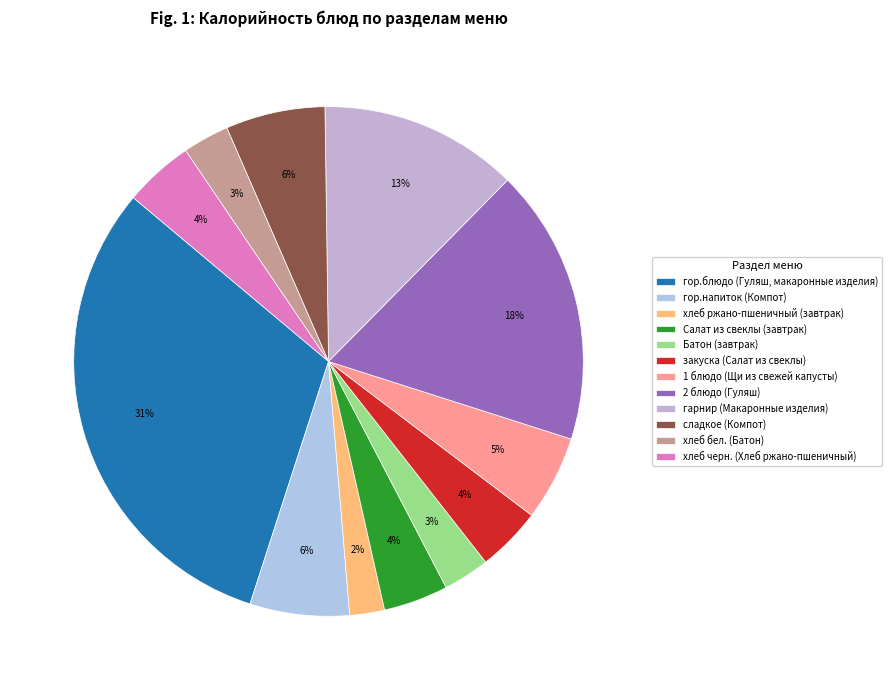

The сладкое (Компот) slice represents 1% of the pie. True or false?

False